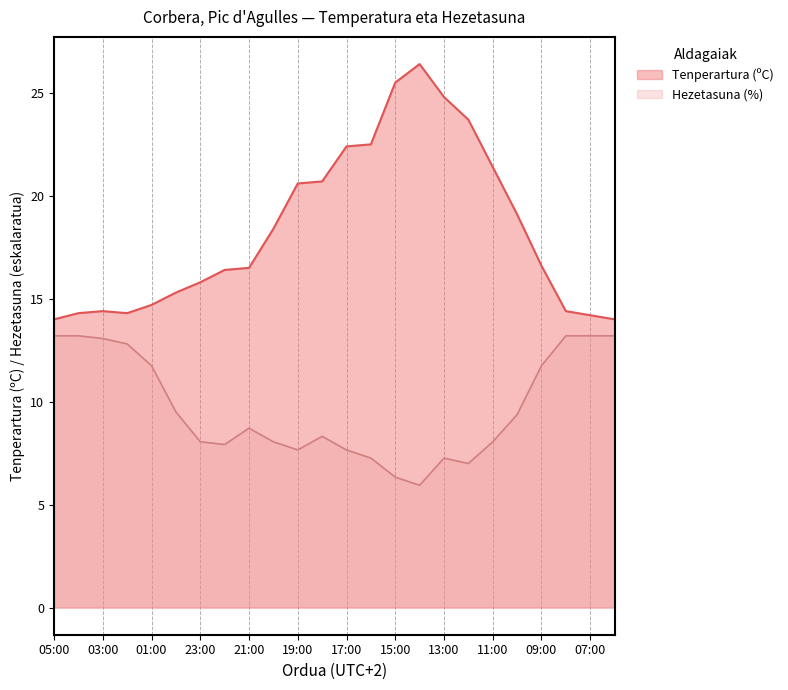

Rank the categories by Tenperartura (ºC) value from lowest to highest.

05:00, 06:00, 07:00, 04:00, 02:00, 03:00, 08:00, 01:00, 00:00, 23:00, 22:00, 21:00, 09:00, 20:00, 10:00, 19:00, 18:00, 11:00, 17:00, 16:00, 12:00, 13:00, 15:00, 14:00